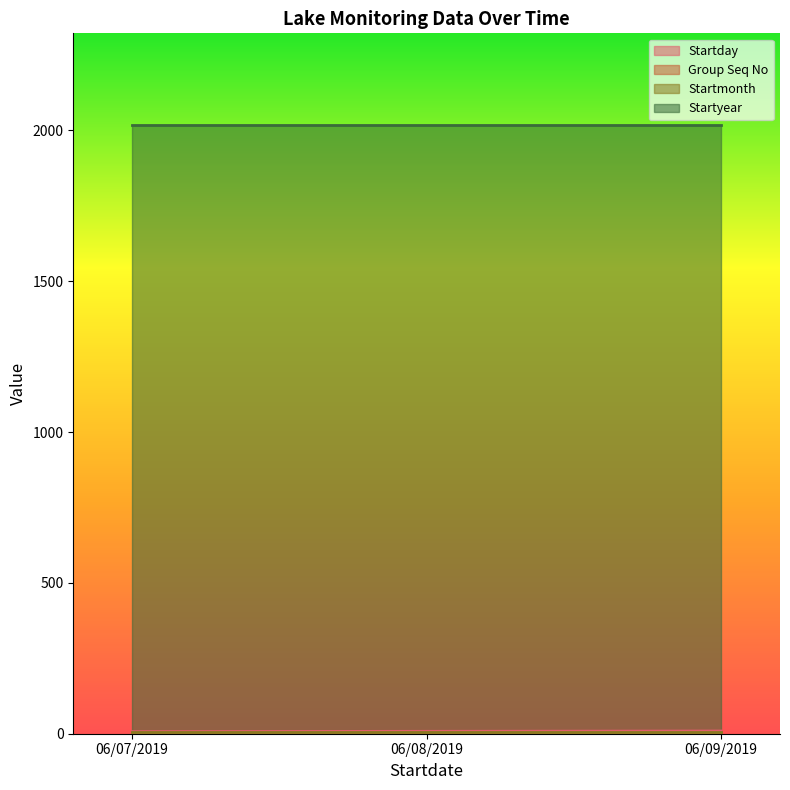

True or false: Group Seq No has a value of 1 at 06/09/2019.

True